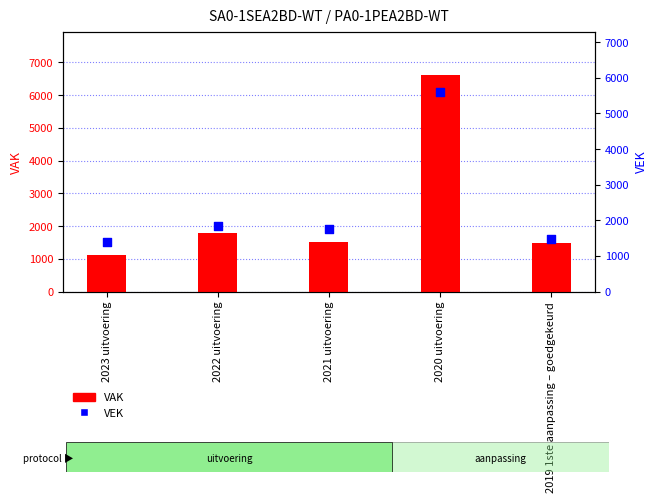

Which series contains the highest Y value?

VAK